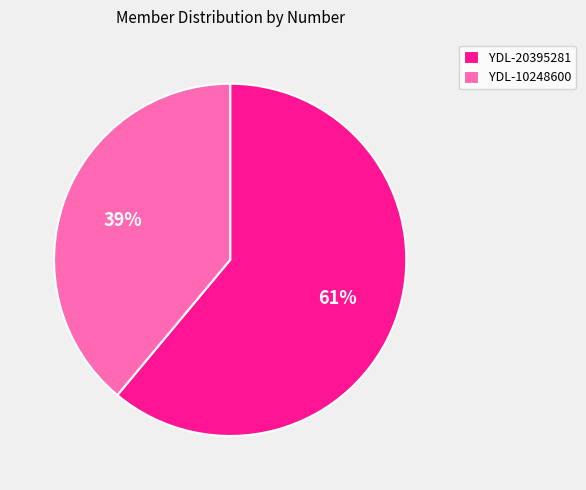

Count the number of slices in the pie.

2